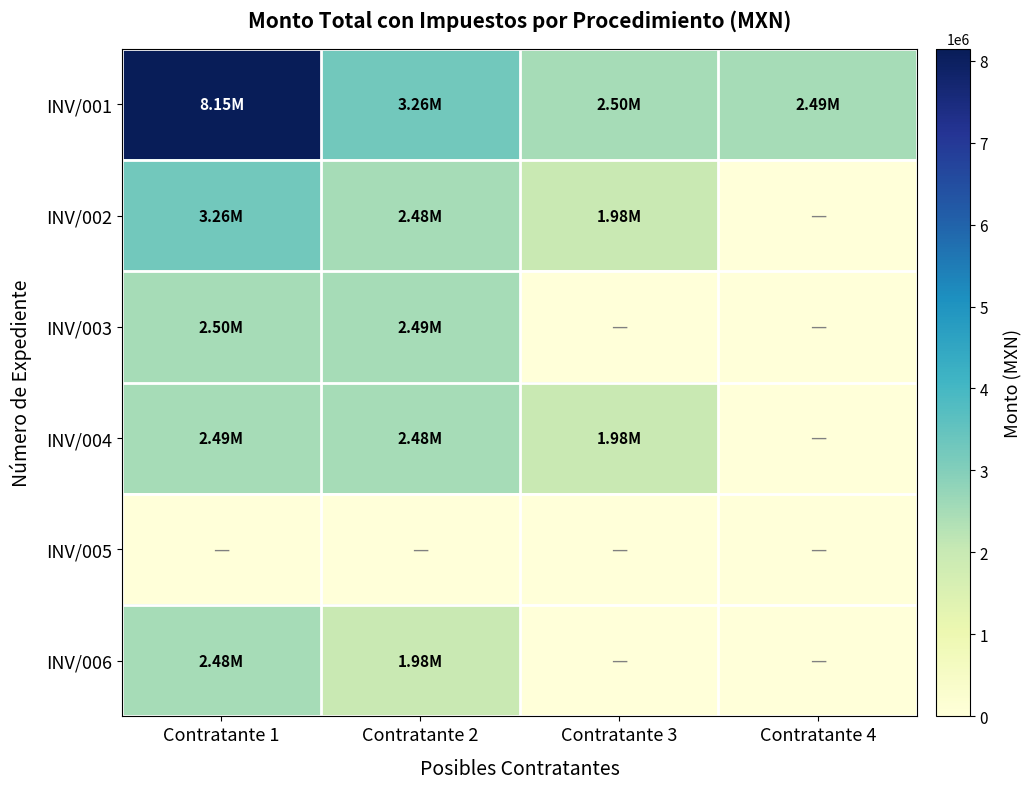

Which series has the largest range (max minus min)?

INV/001